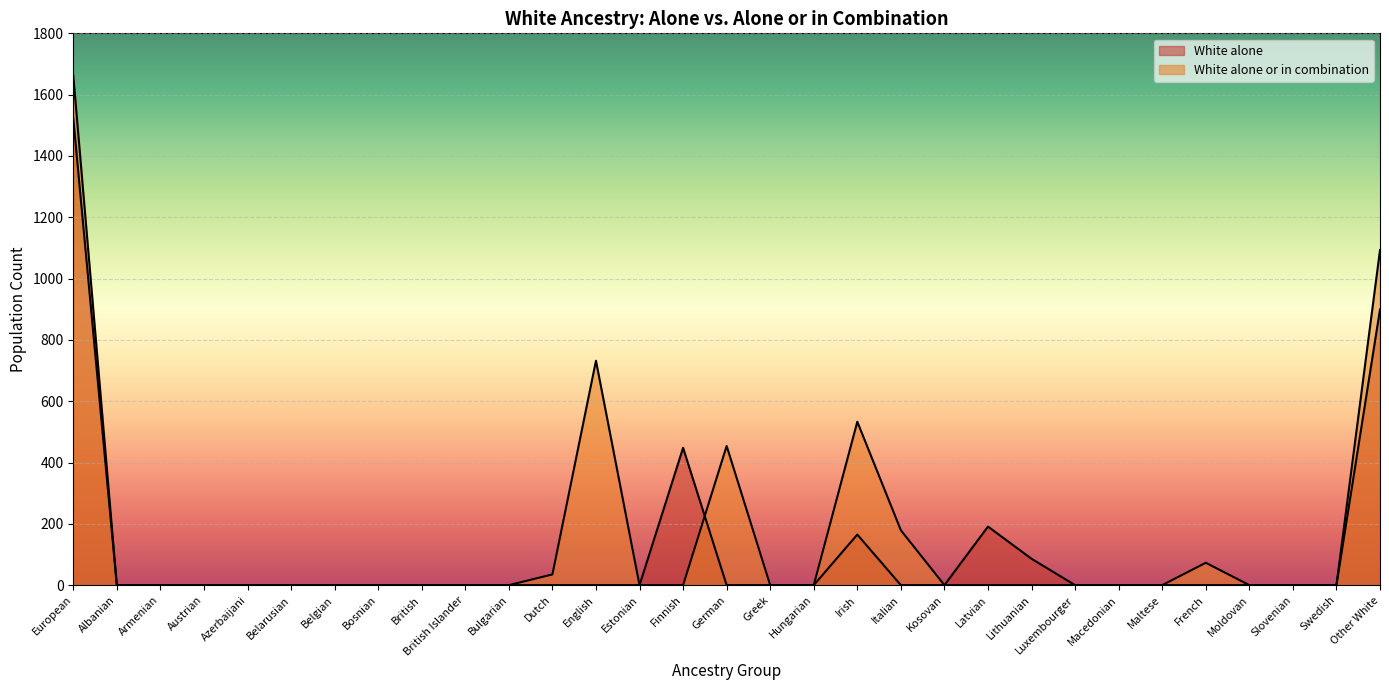

What is the total value across all series at English?

732